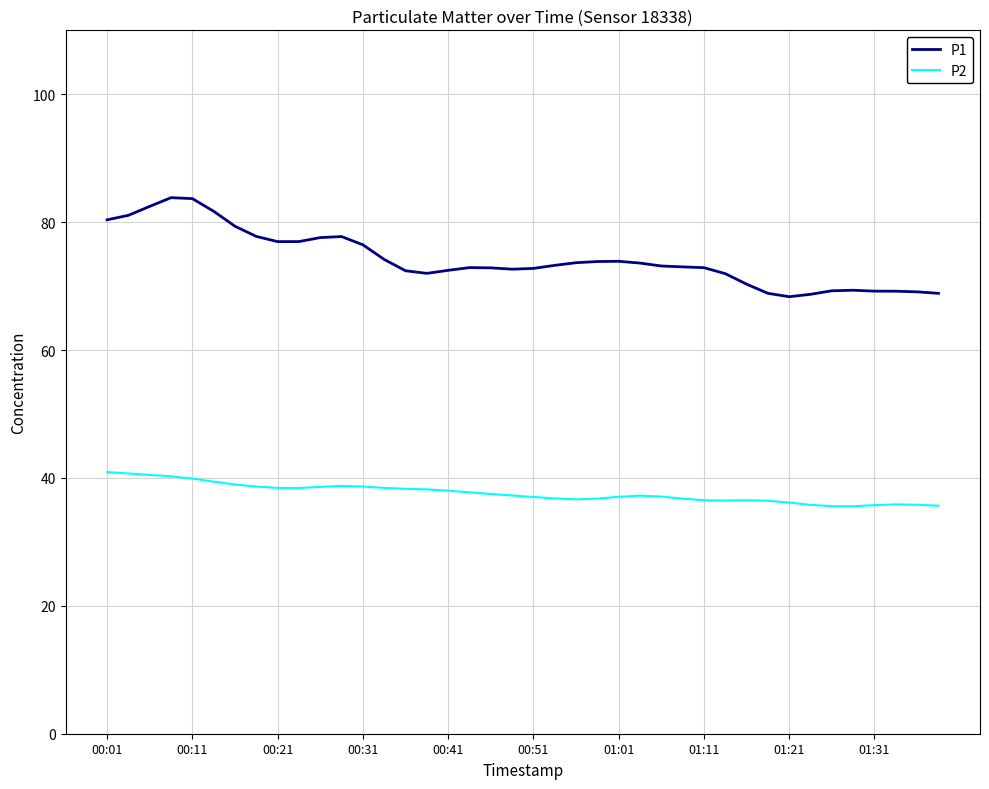

Which series has the widest spread of values?

P1